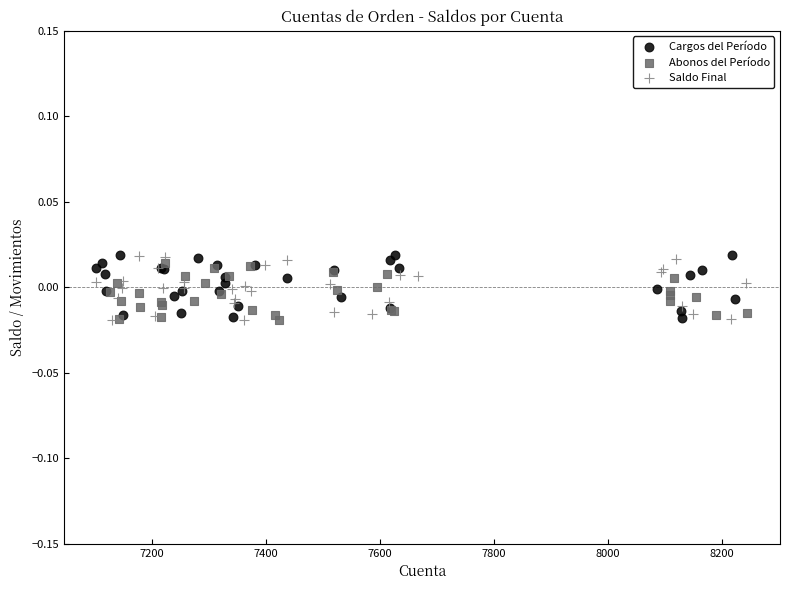

What are all the series names shown in the legend?

Cargos del Período, Abonos del Período, Saldo Final